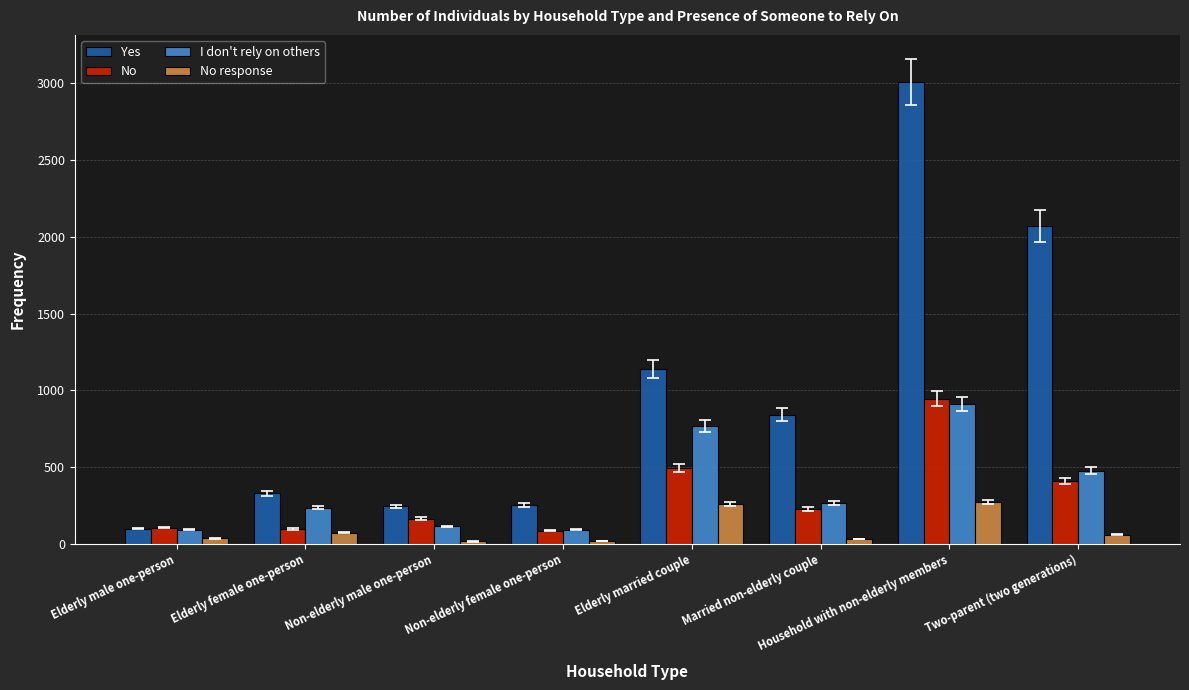

What is the sum of all Yes values?

7983